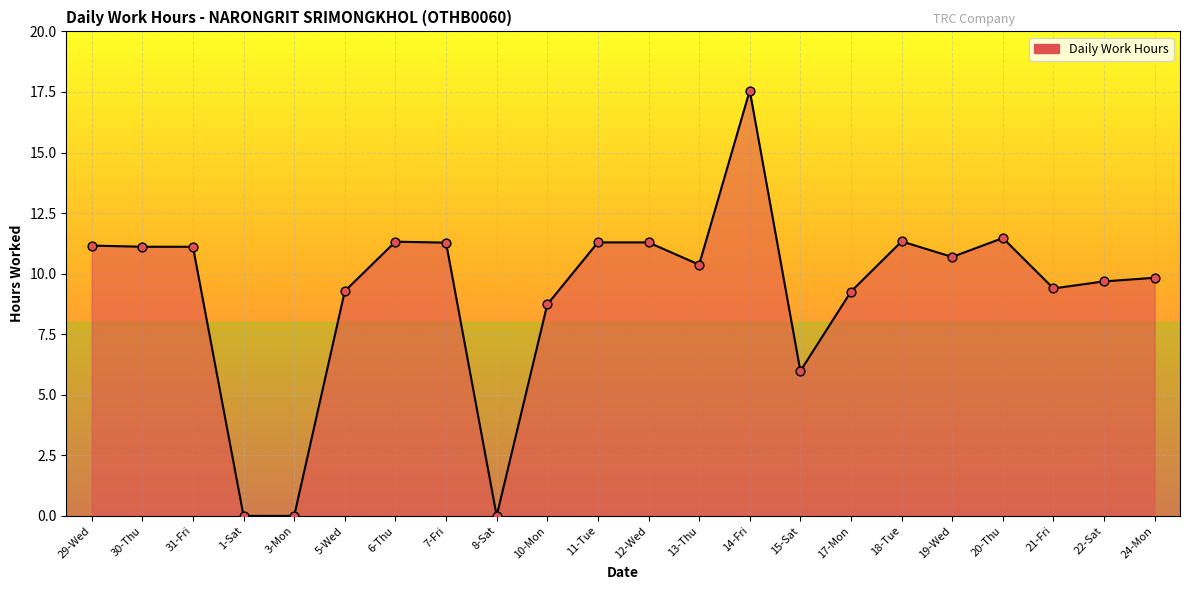

What is the change in value from 31-Fri to 19-Wed?

-0.4